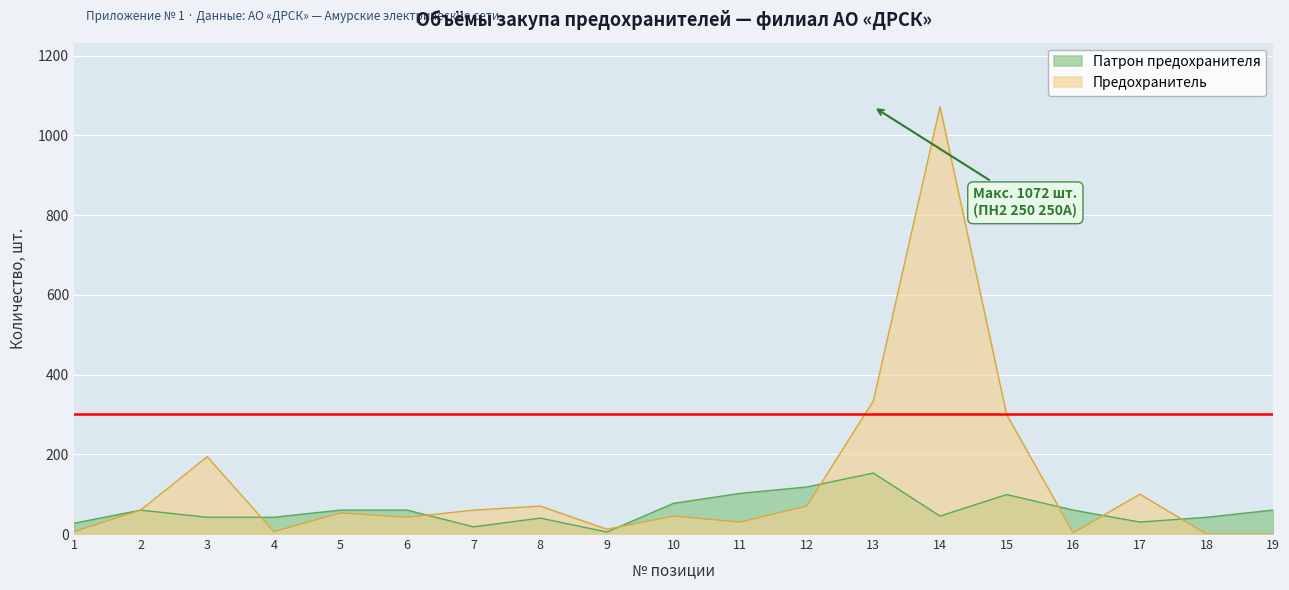

At which category does the data reach its first local valley?

7